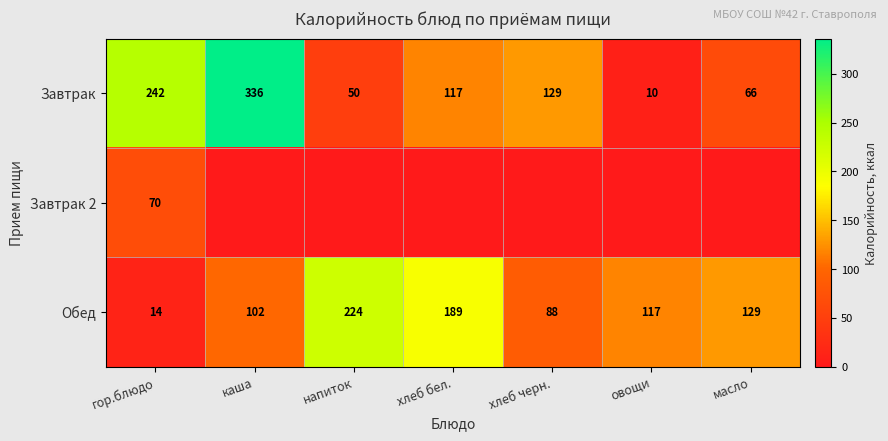

What is the average value of the Обед series?

123